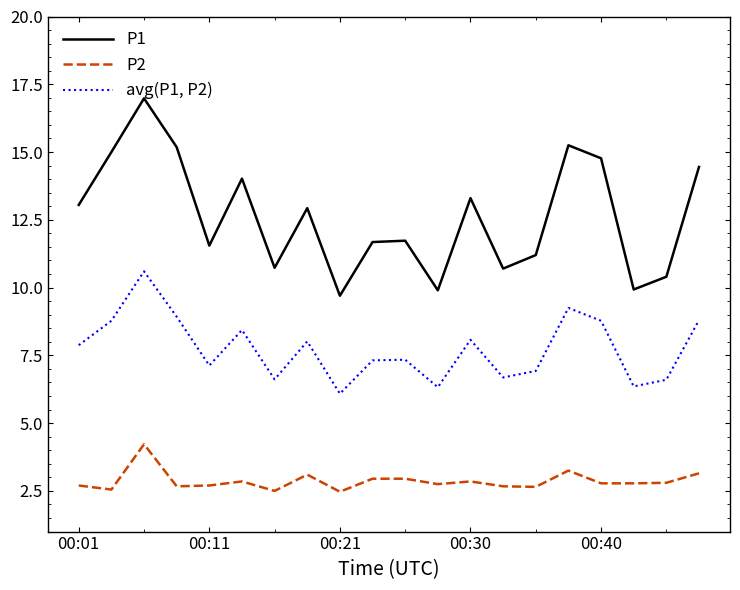

List the series in order of their overall mean, highest first.

P1, avg(P1, P2), P2